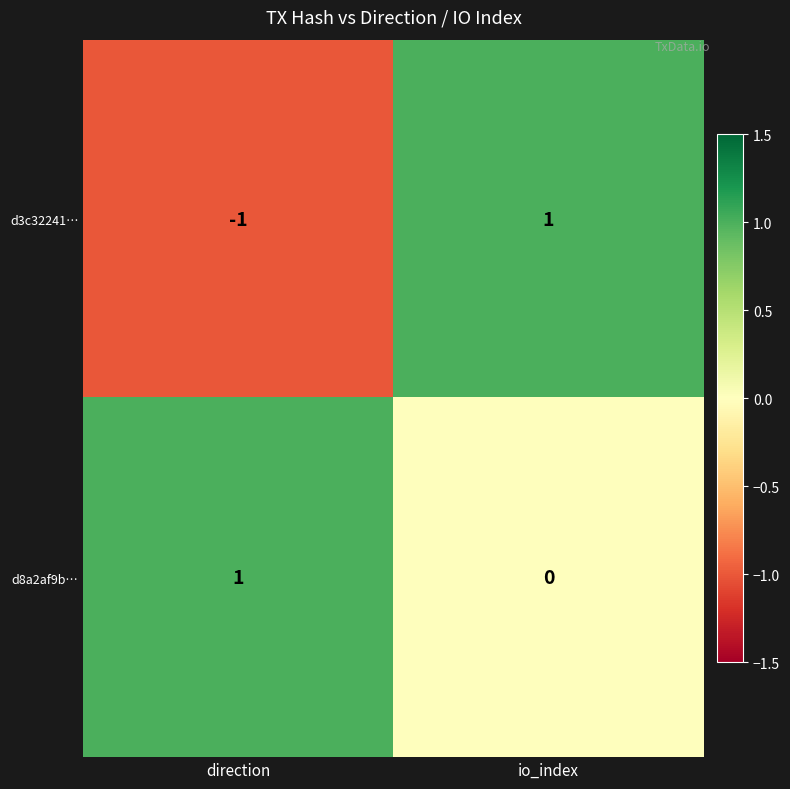

At which category is the sum across all series the highest?

io_index